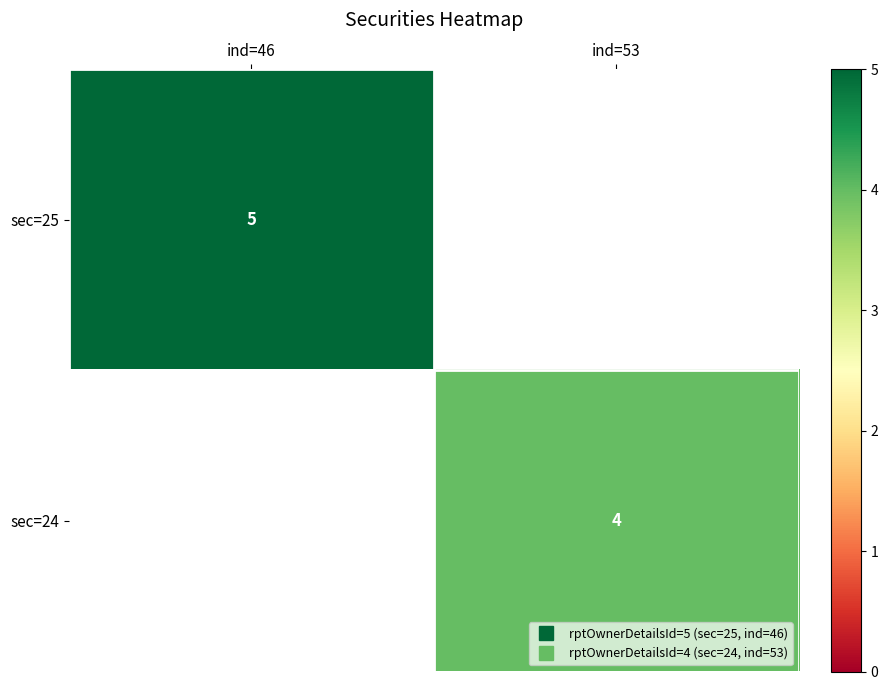

Is the value of sec=24 at ind=46 greater than the value of sec=25 at ind=53?

No